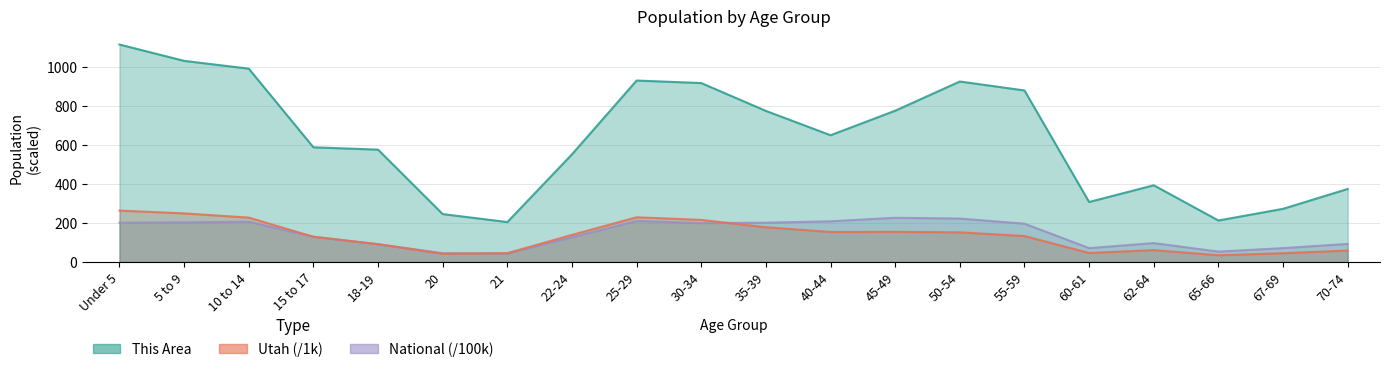

Which series has the largest range (max minus min)?

This Area